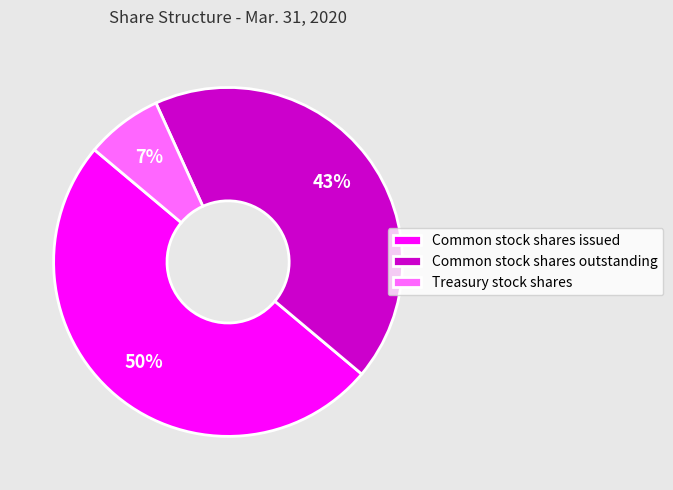

Does Treasury stock shares represent more than half of the total?

No